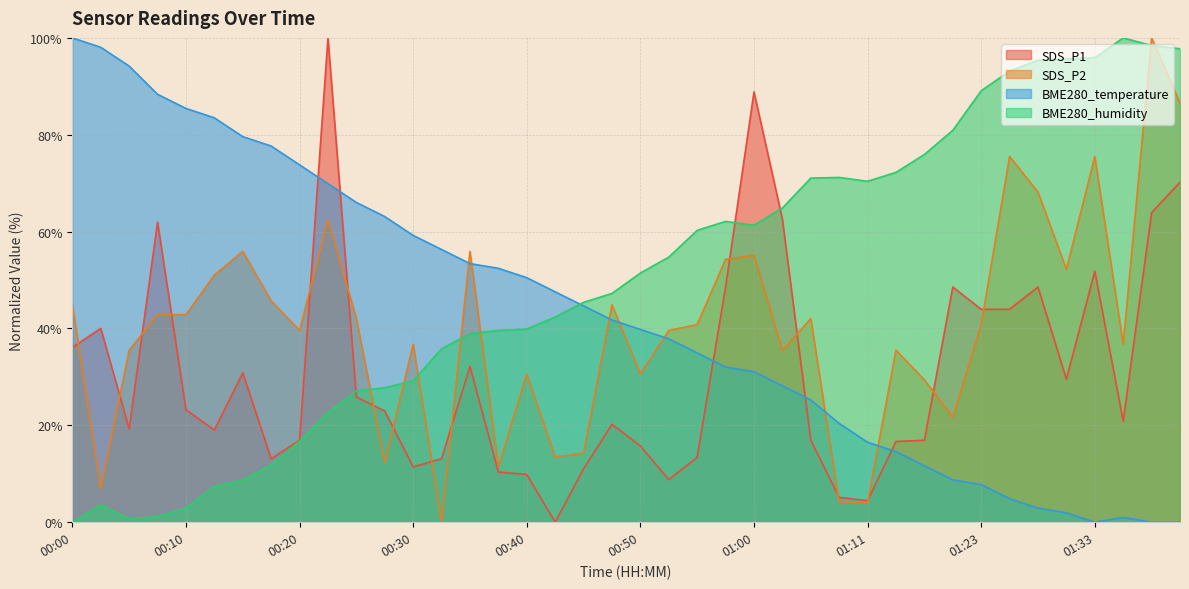

After their last crossing, which series has the higher values: SDS_P2 or BME280_temperature?

SDS_P2